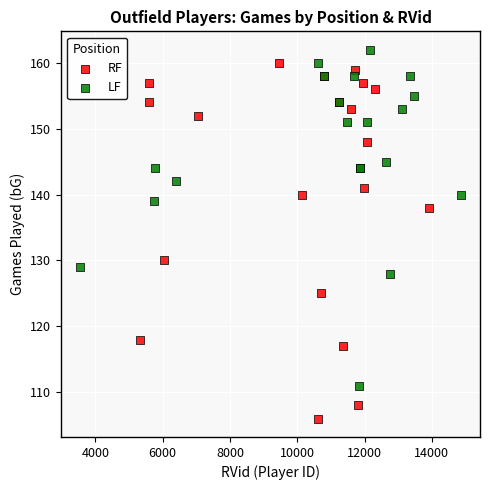

What are all the series names shown in the legend?

RF, LF